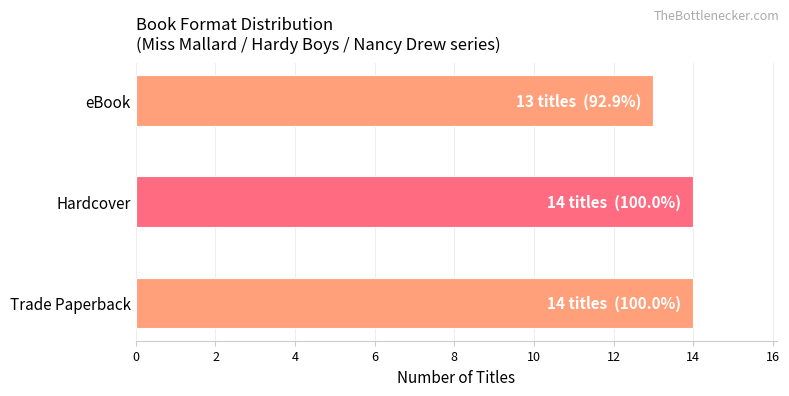

At which label is the value closest to 13?

eBook